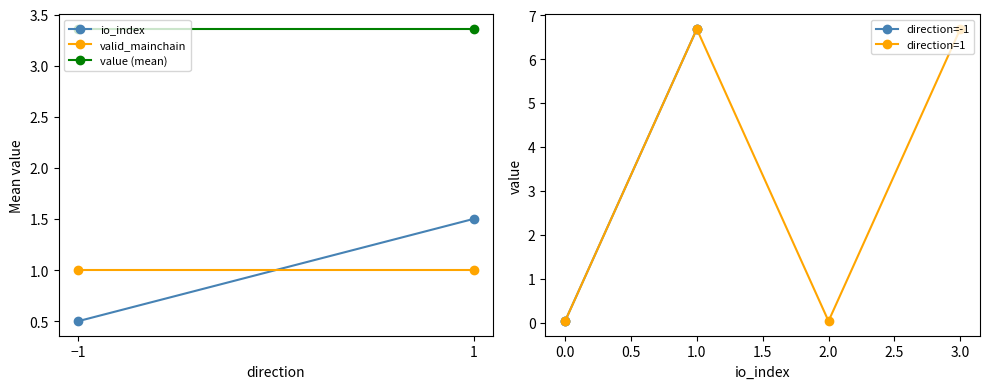

Which has a higher value, 1 or -1?

1